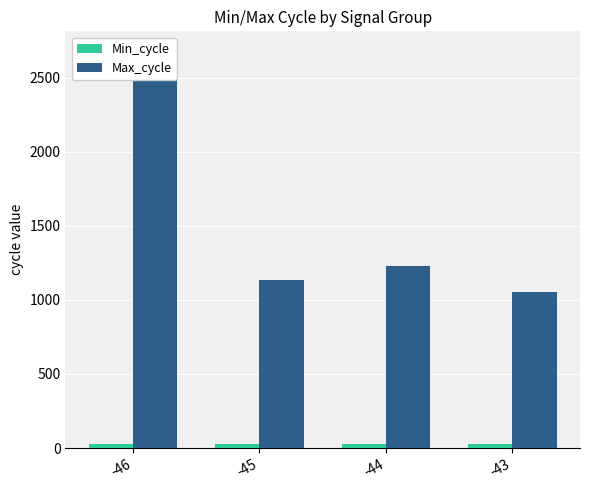

Which series has the largest total across all categories?

Max_cycle